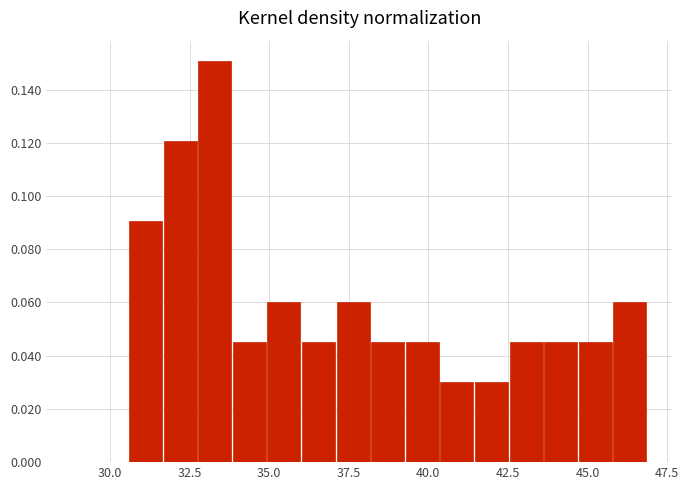

Around what value on the x-axis is the tallest bar? Give the approximate position of its centre, as read against the axis.

33.5